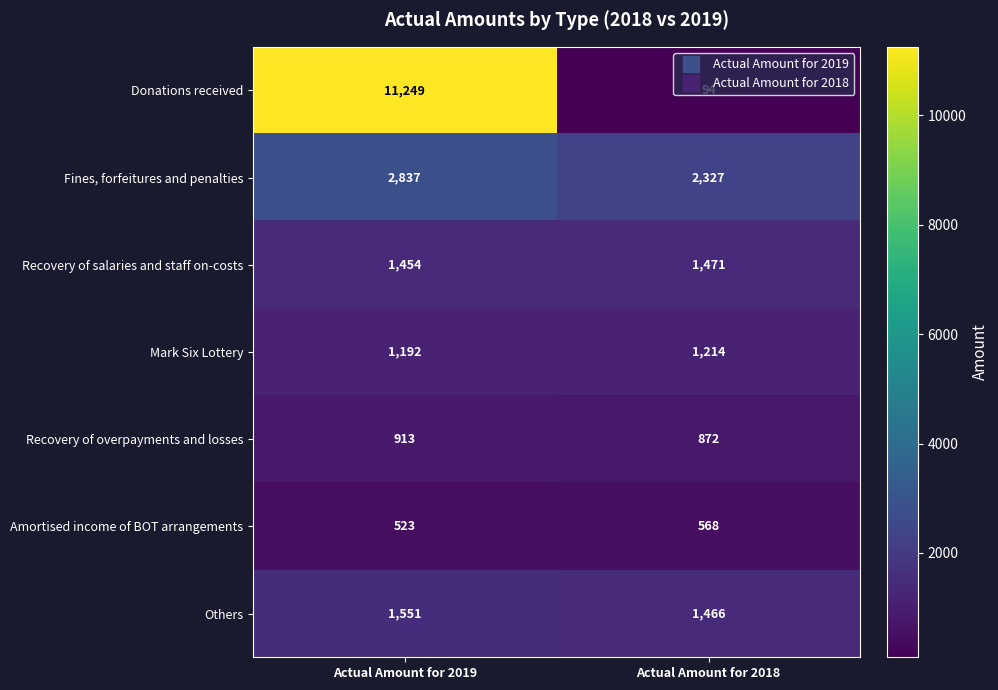

Which category has the lowest value across all series?

Actual Amount for 2018